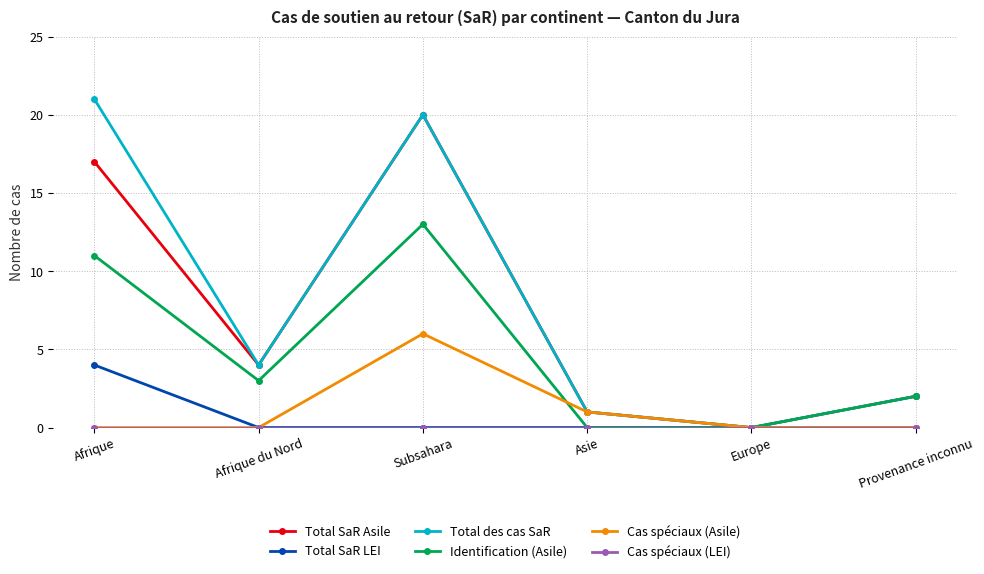

Where is the first local maximum for Cas spéciaux (Asile)?

Subsahara